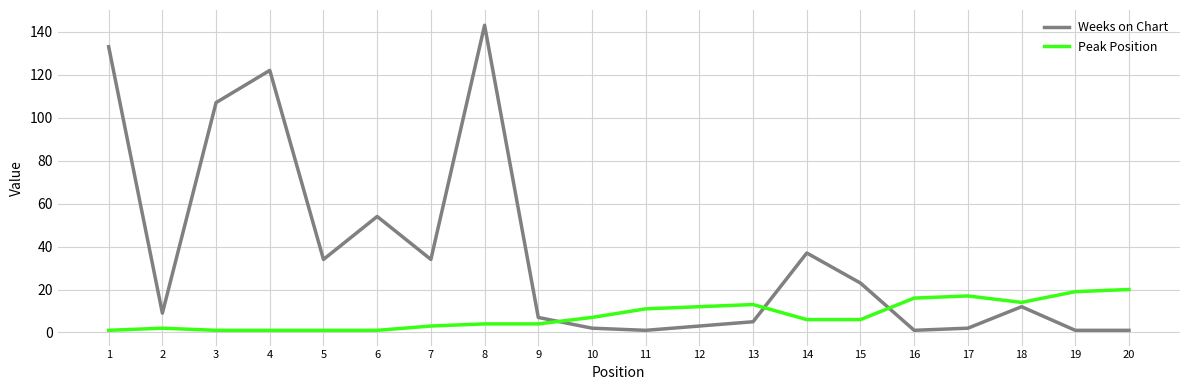

Rank the series by their average value, from highest to lowest.

Weeks on Chart, Peak Position